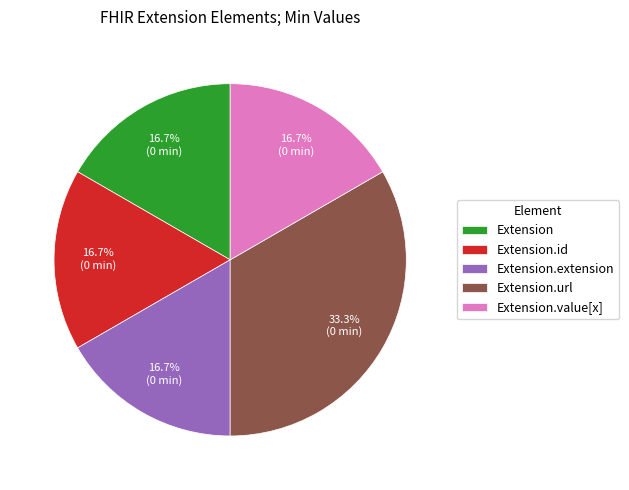

Which category has the biggest portion of the pie?

Extension.url